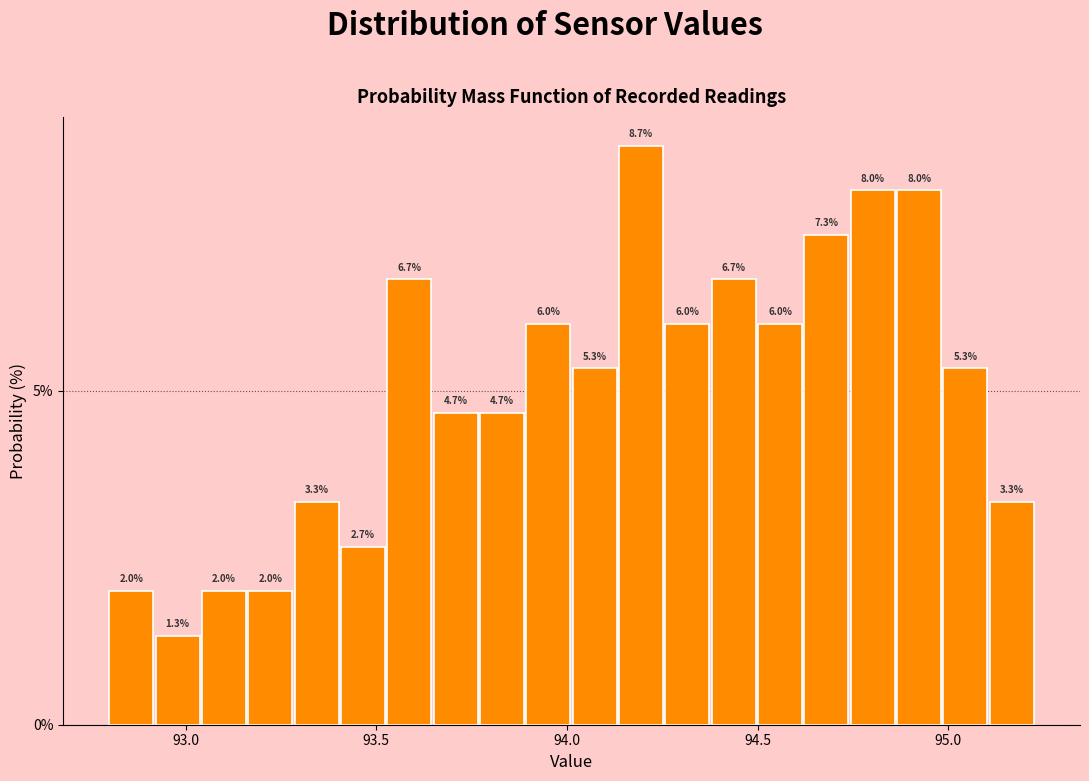

Read against the x-axis, roughly where is the centre of the tallest bar?

94.20